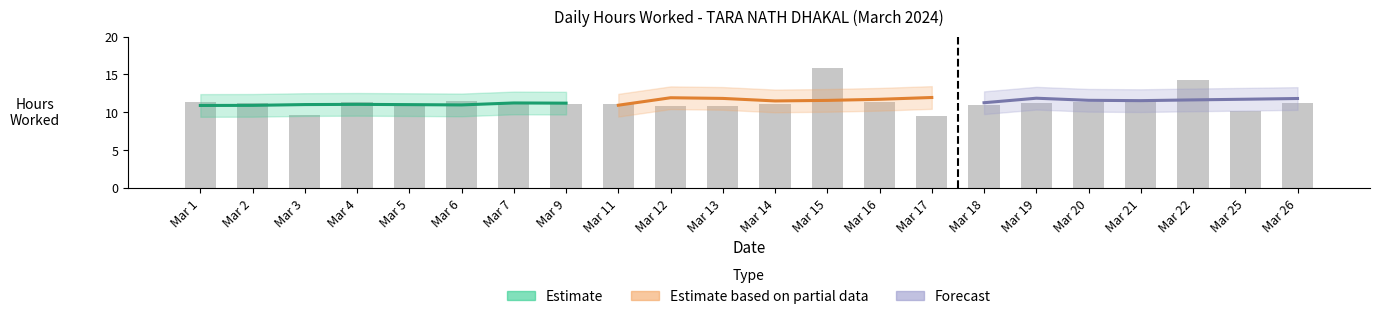

What is the maximum value shown in the chart?

15.9